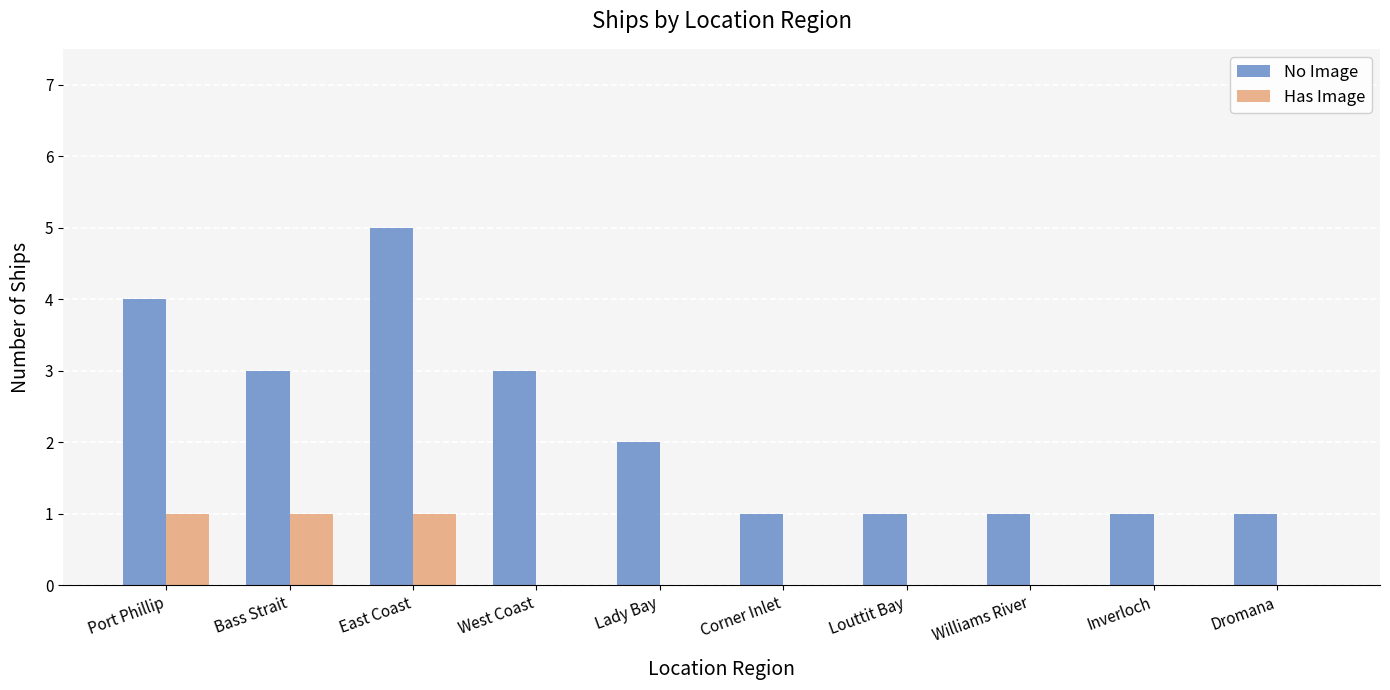

Reading right to left, what are all the values shown in this chart?

No Image: Dromana=1	Inverloch=1	Williams River=1	Louttit Bay=1	Corner Inlet=1	Lady Bay=2	West Coast=3	East Coast=5	Bass Strait=3	Port Phillip=4
Has Image: Dromana=0	Inverloch=0	Williams River=0	Louttit Bay=0	Corner Inlet=0	Lady Bay=0	West Coast=0	East Coast=1	Bass Strait=1	Port Phillip=1